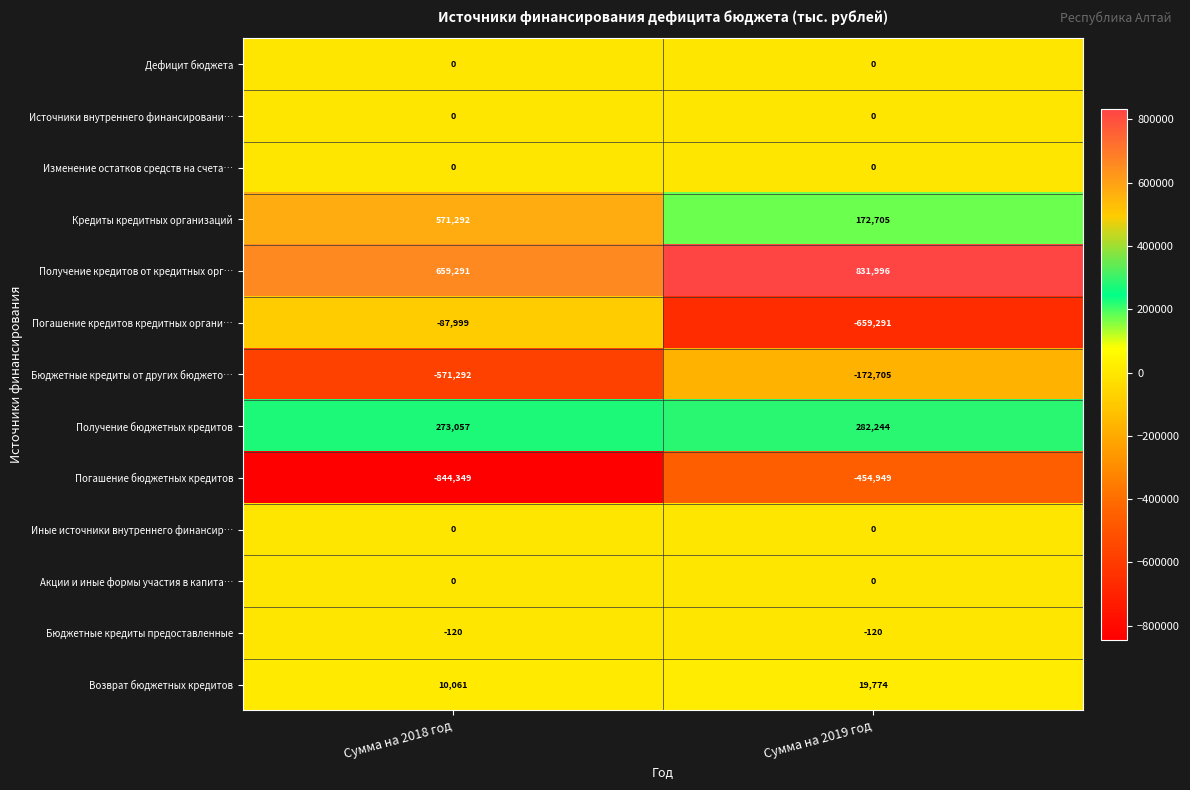

At which category is the sum across all series the highest?

Сумма на 2019 год